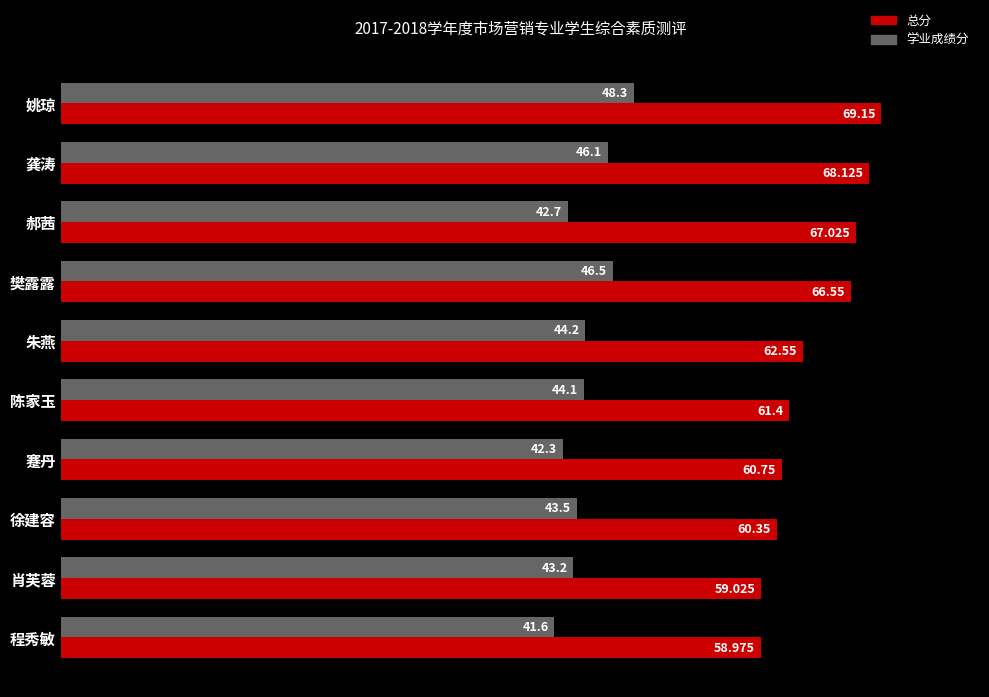

Which series has the widest spread of values?

总分